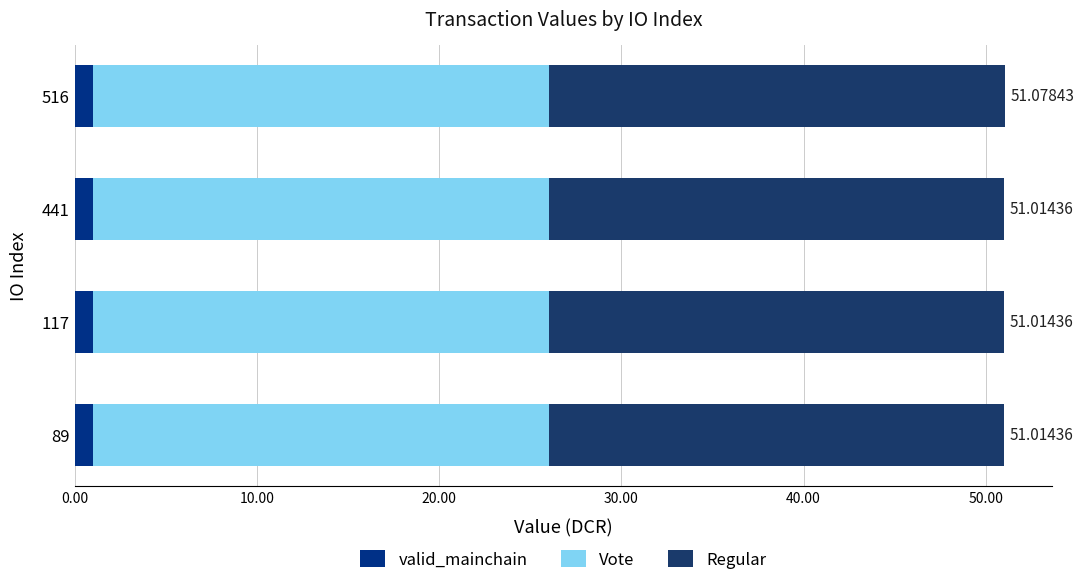

Count the number of data series in this chart.

3